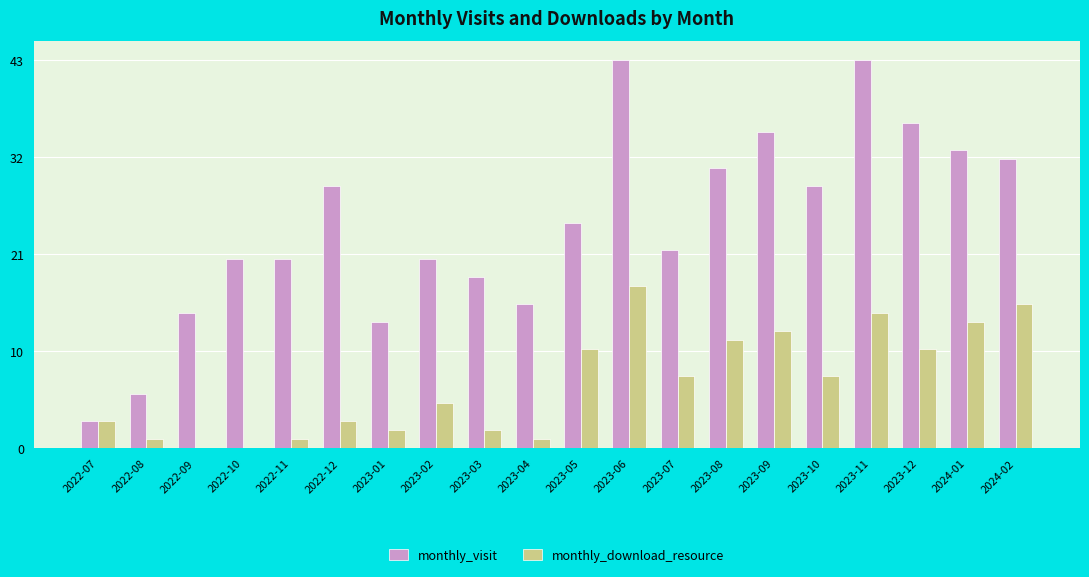

Rank the categories by monthly_download_resource value from highest to lowest.

2023-06, 2024-02, 2023-11, 2024-01, 2023-09, 2023-08, 2023-05, 2023-12, 2023-07, 2023-10, 2023-02, 2022-07, 2022-12, 2023-01, 2023-03, 2022-08, 2022-11, 2023-04, 2022-09, 2022-10